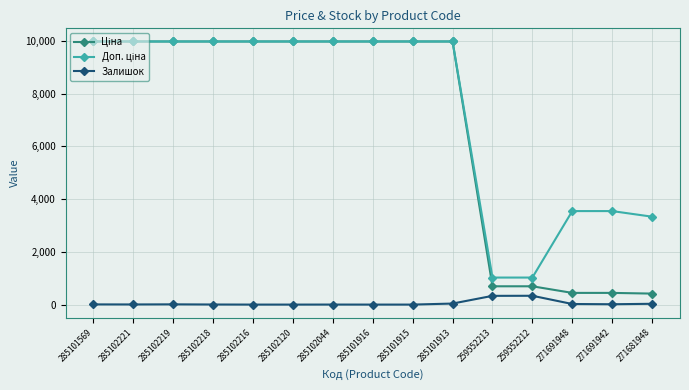

True or false: Залишок has a value of 0.0 at 285101916.

True